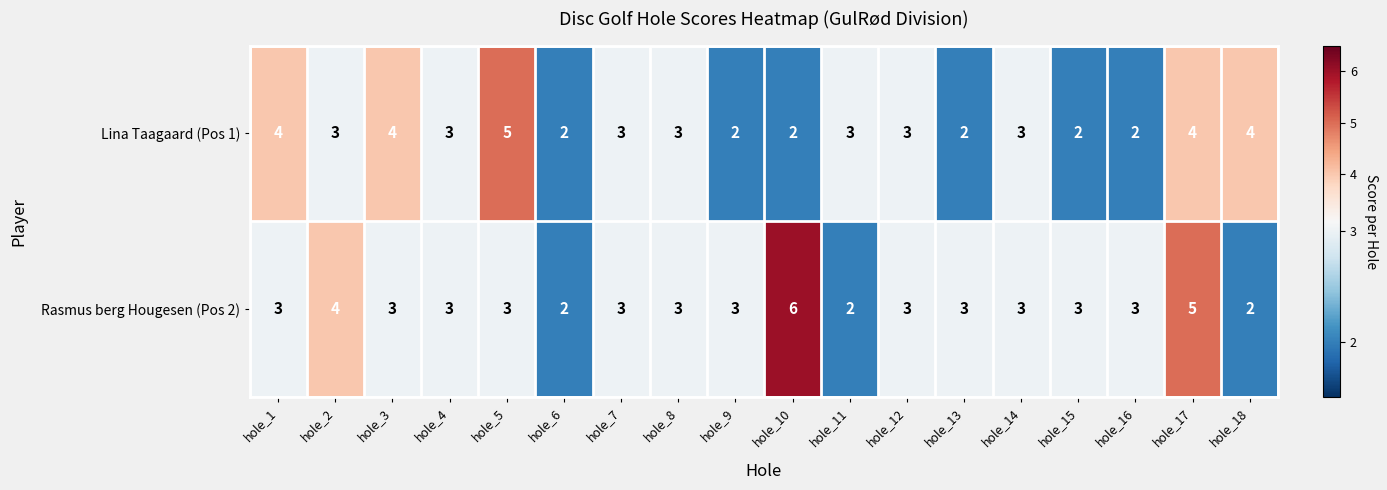

What is the average value of the Lina Taagaard (Pos 1) series?

3